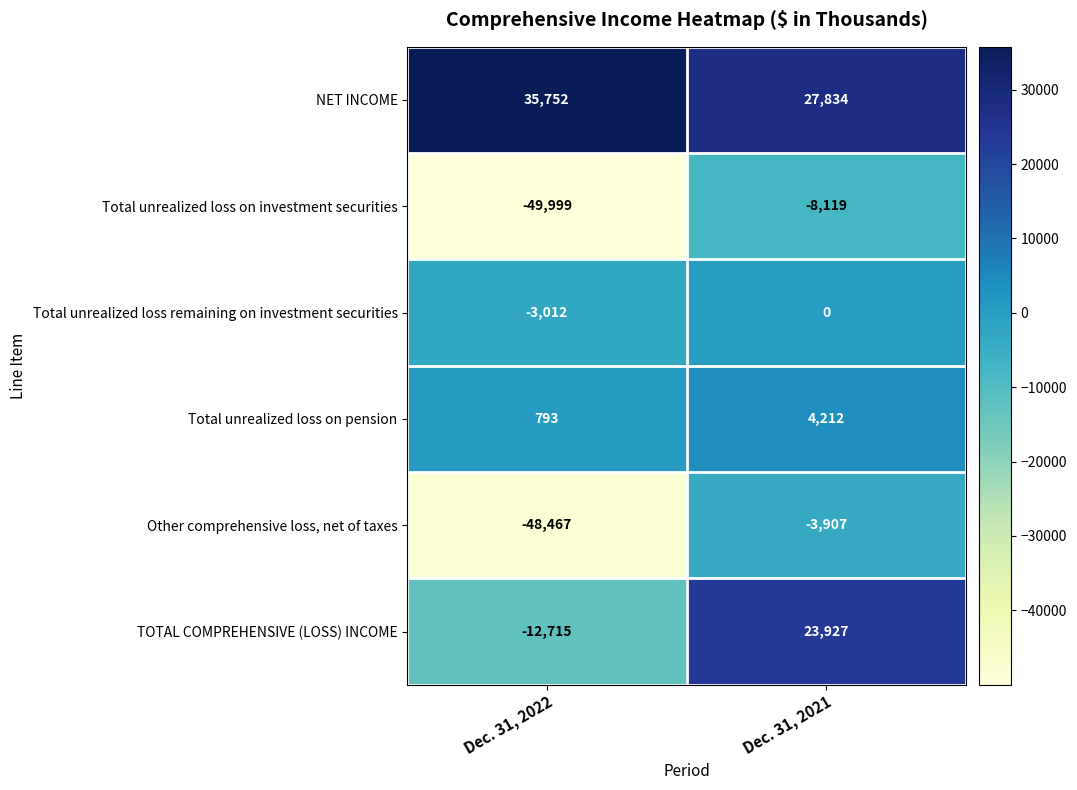

Reading left to right, what are all the values shown in this chart?

NET INCOME: Dec. 31, 2022=35752	Dec. 31, 2021=27834
Total unrealized loss on investment securities: Dec. 31, 2022=-49999	Dec. 31, 2021=-8119
Total unrealized loss remaining on investment securities: Dec. 31, 2022=-3012	Dec. 31, 2021=0
Total unrealized loss on pension: Dec. 31, 2022=793	Dec. 31, 2021=4212
Other comprehensive loss, net of taxes: Dec. 31, 2022=-48467	Dec. 31, 2021=-3907
TOTAL COMPREHENSIVE (LOSS) INCOME: Dec. 31, 2022=-12715	Dec. 31, 2021=23927